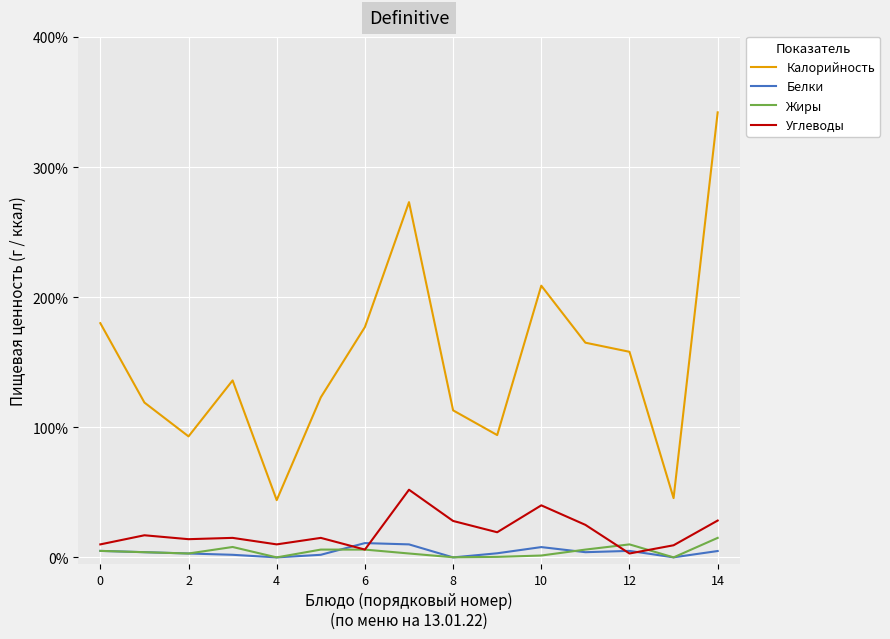

Which series has the largest total across all categories?

Калорийность